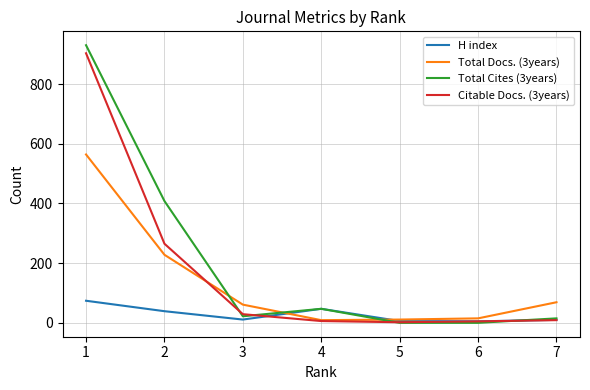

What is the sum of all Total Docs. (3years) values?

957